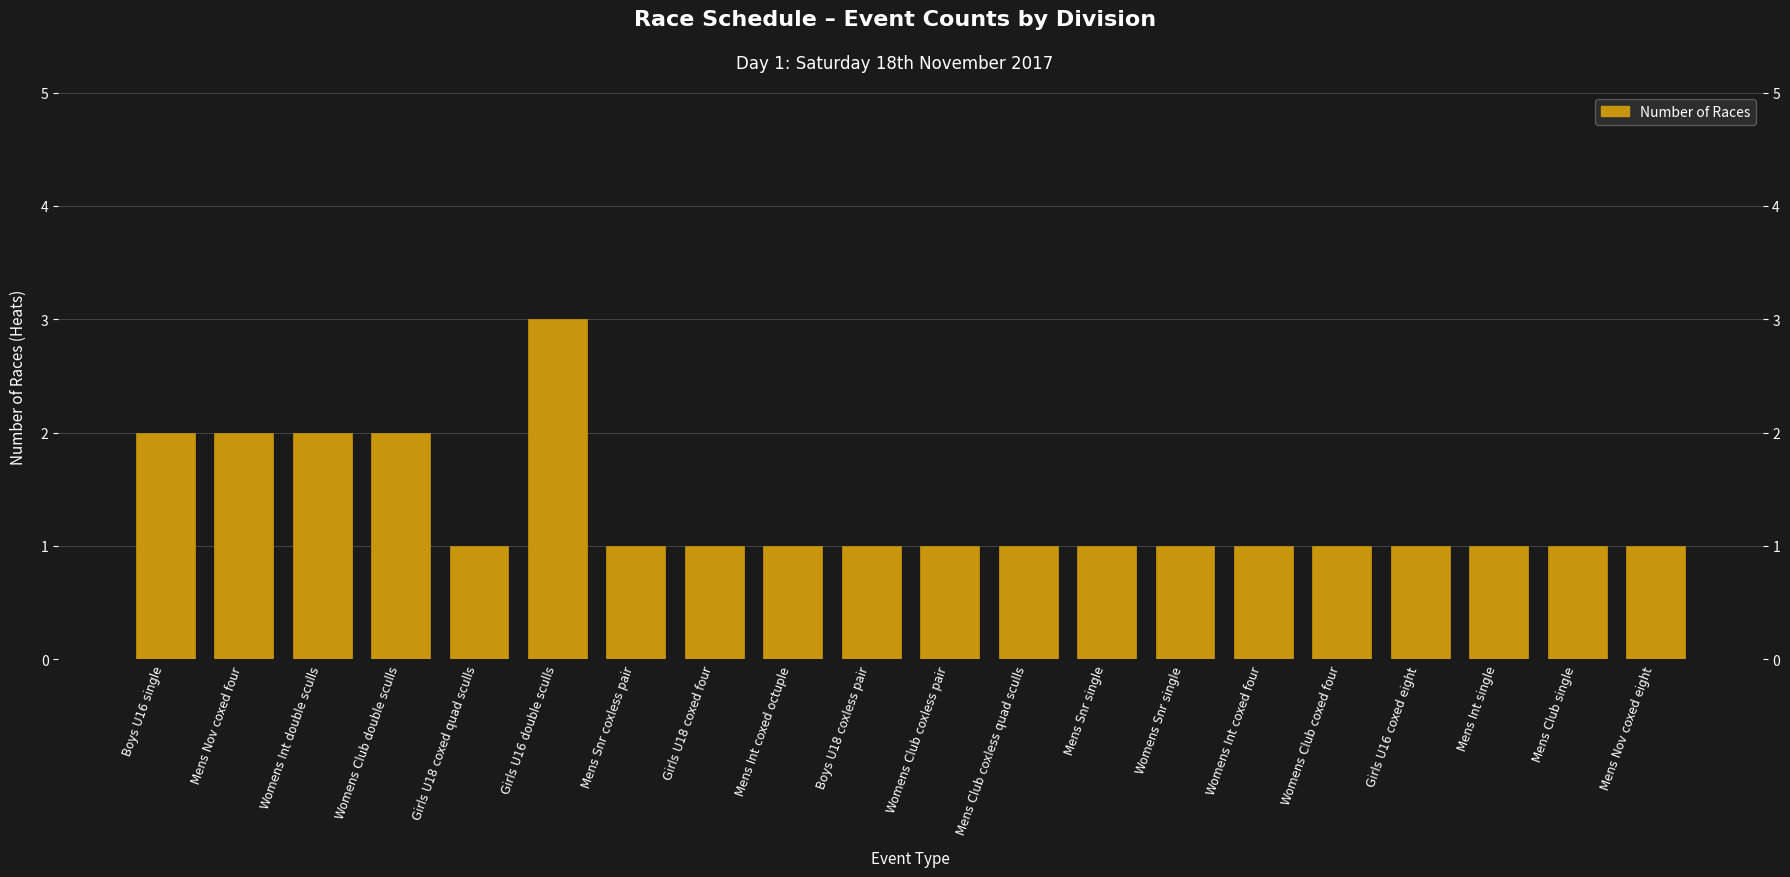

What is the difference between the values at Mens Nov coxed eight and Womens Club double sculls?

1